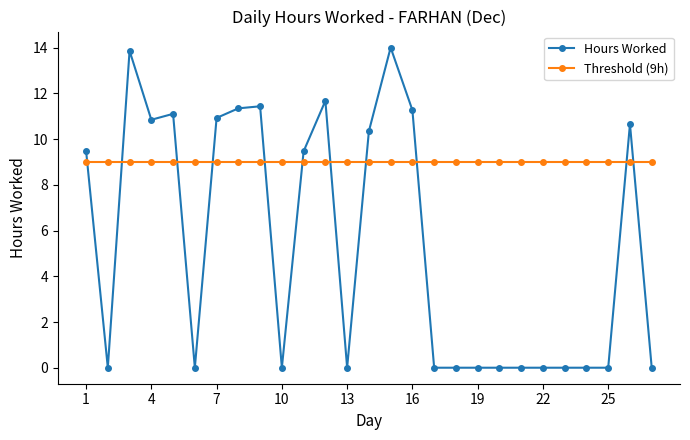

List the series in order of their peak value, highest first.

Hours Worked, Threshold (9h)